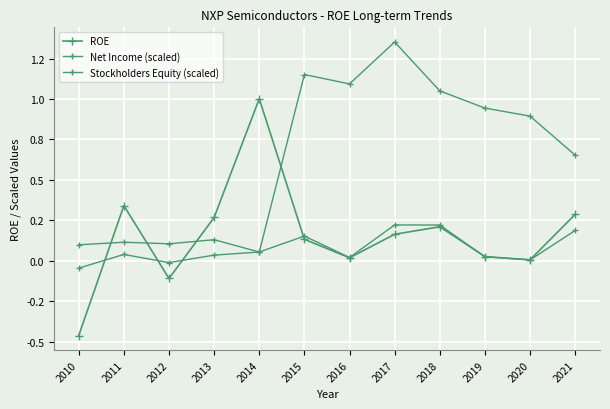

Is the value of ROE at 2018 greater than the value of Stockholders Equity (scaled) at 2011?

Yes